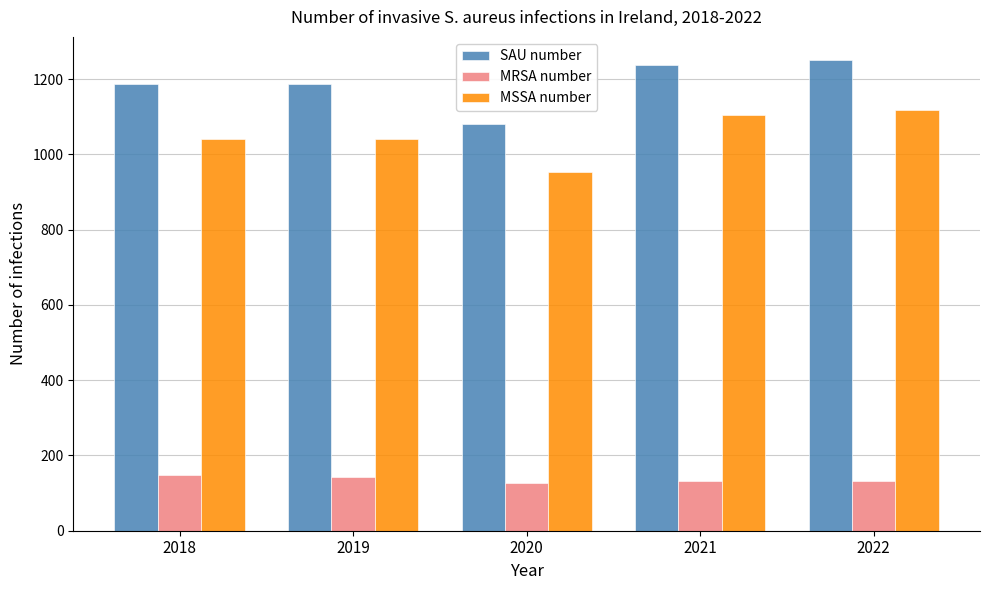

How many values in the SAU number series are below 1188?

2